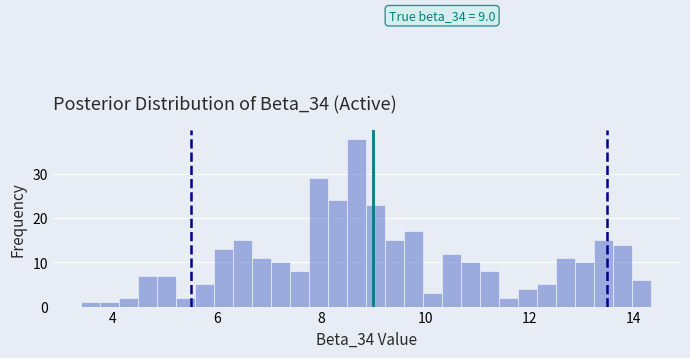

Around what value on the x-axis is the tallest bar? Give the approximate position of its centre, as read against the axis.

8.6